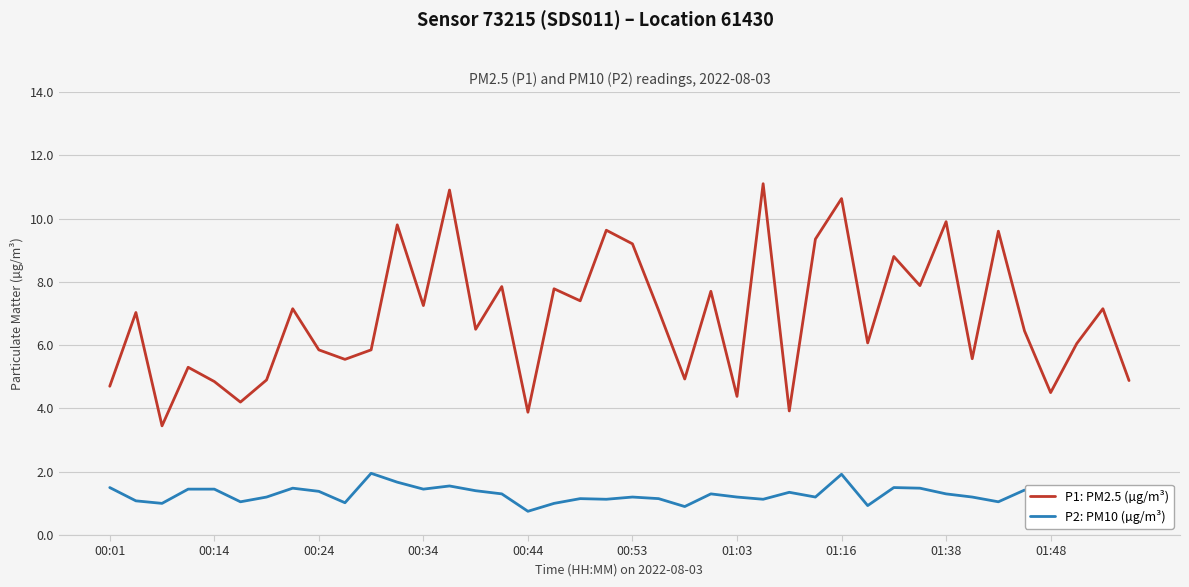

List the series in order of their overall mean, lowest first.

P2: PM10 (µg/m³), P1: PM2.5 (µg/m³)